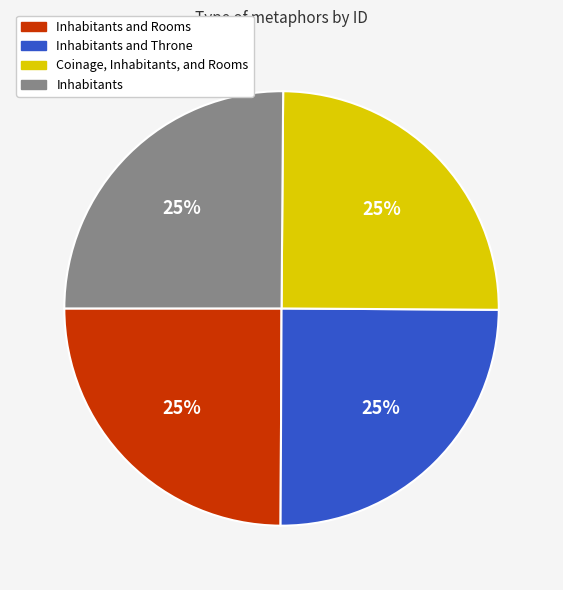

Does Inhabitants and Rooms account for over 50% of the chart?

No